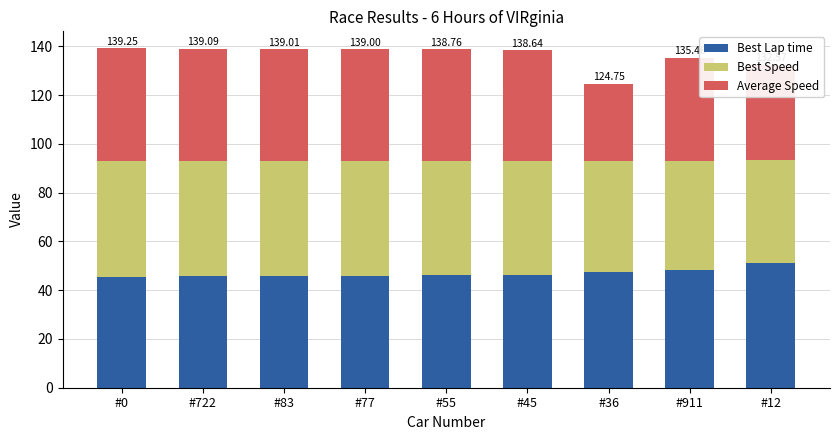

What is the total value across all series at #83?

139.0